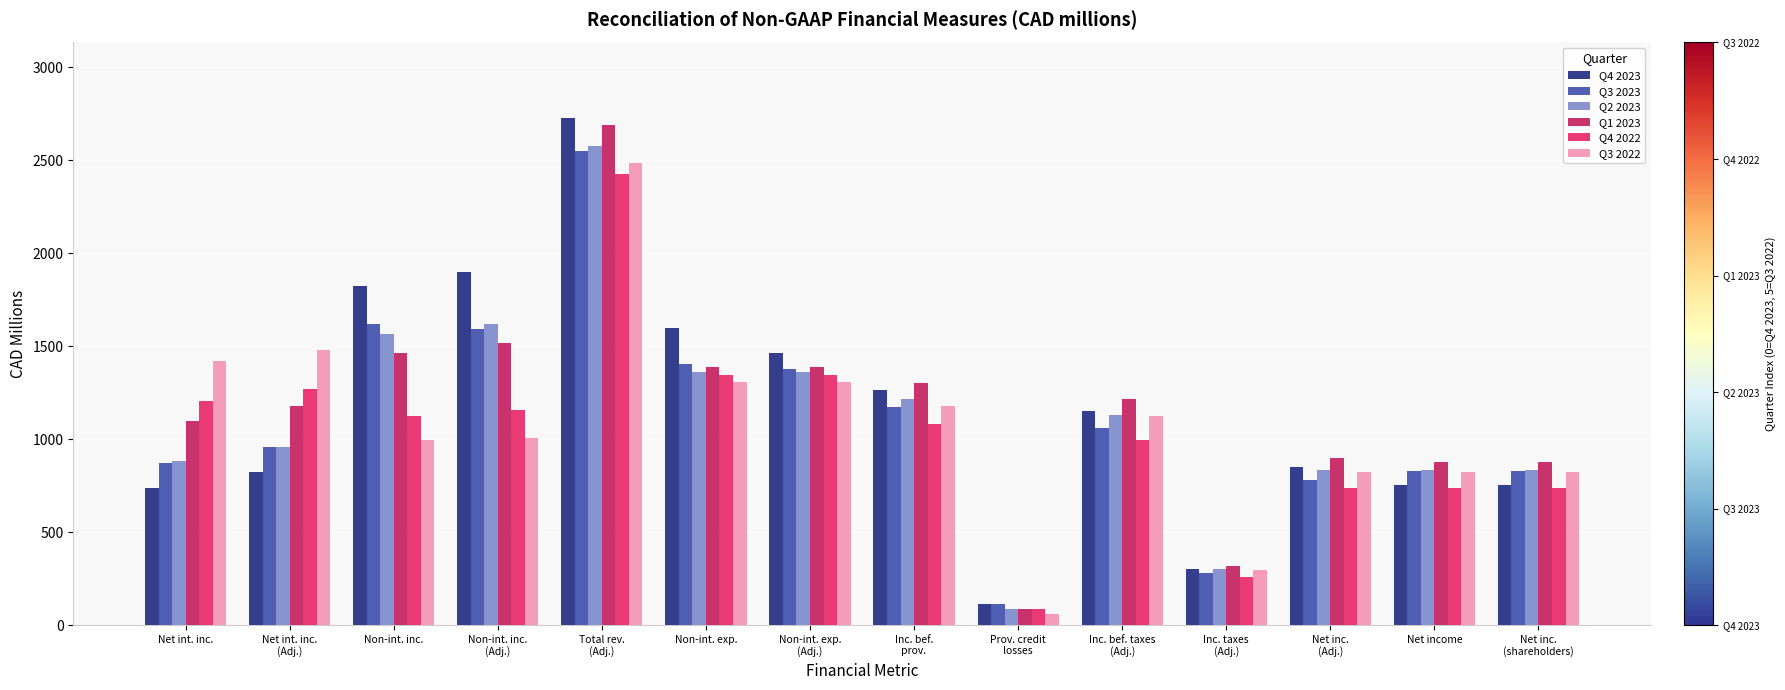

Which series has the widest spread of values?

Q4 2023